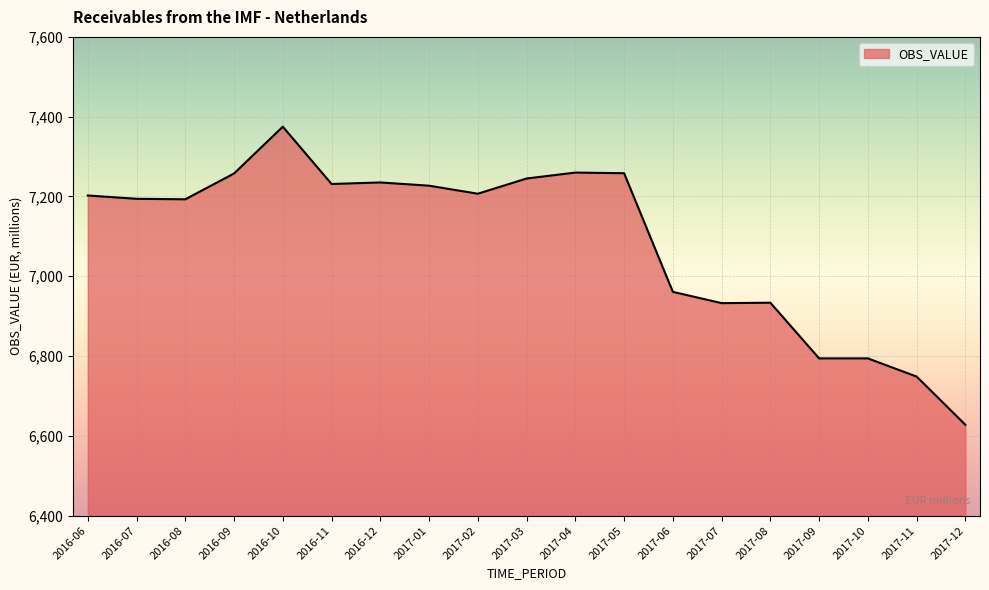

The value at 2016-11 is 7231.4. True or false?

True